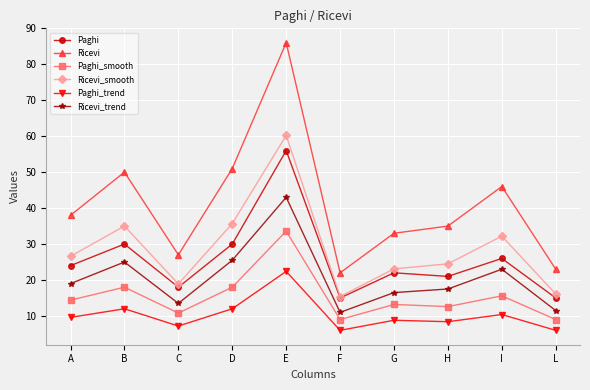

Reading left to right, extract all data points from this chart.

Paghi: 24.0	30.0	18.0	30.0	56.0	15.0	22.0	21.0	26.0	15.0
Ricevi: 38.0	50.0	27.0	51.0	86.0	22.0	33.0	35.0	46.0	23.0
Paghi_smooth: 14.4	18.0	10.8	18.0	33.6	9.0	13.2	12.6	15.6	9.0
Ricevi_smooth: 26.6	35.0	18.9	35.7	60.2	15.4	23.1	24.5	32.2	16.1
Paghi_trend: 9.6	12.0	7.2	12.0	22.4	6.0	8.8	8.4	10.4	6.0
Ricevi_trend: 19.0	25.0	13.5	25.5	43.0	11.0	16.5	17.5	23.0	11.5